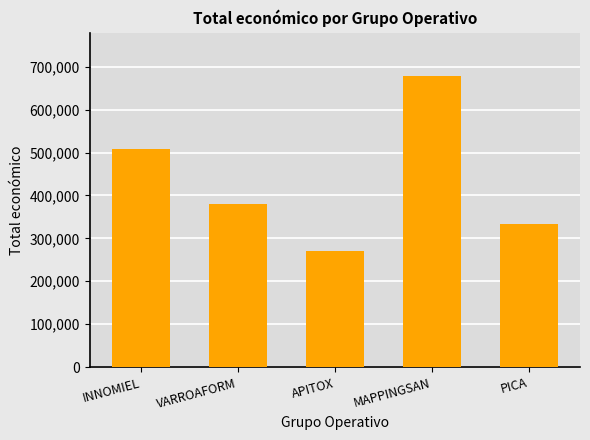

What is the sum of all values?

2169988